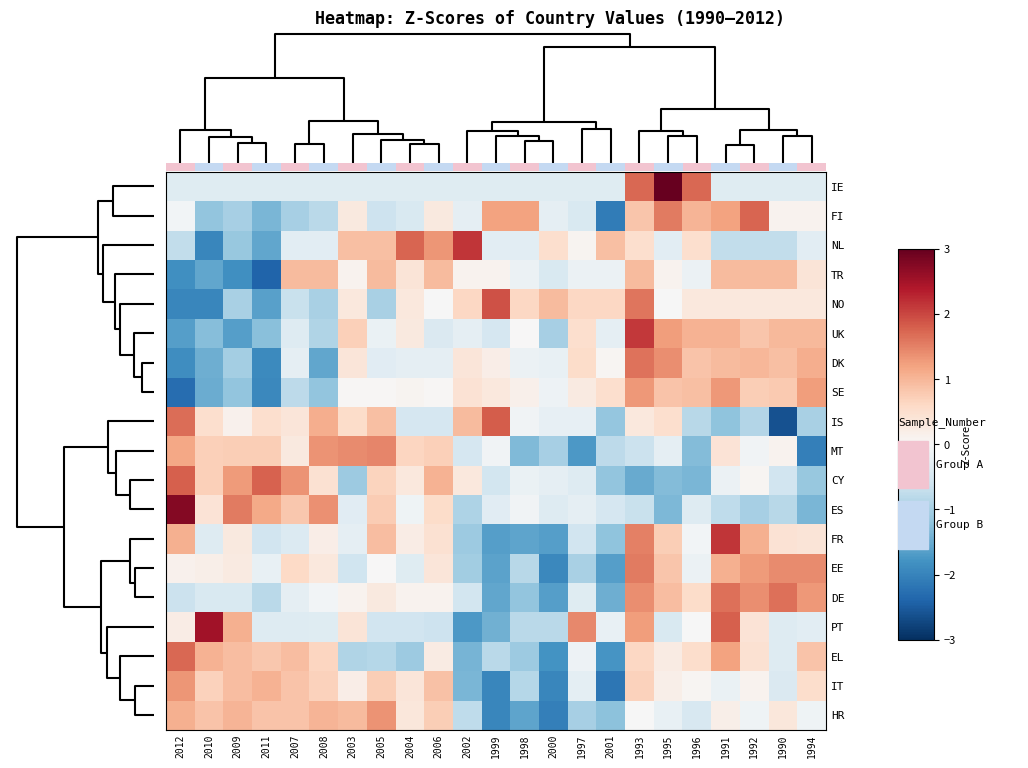

At which label is DK closest to 0?

2001